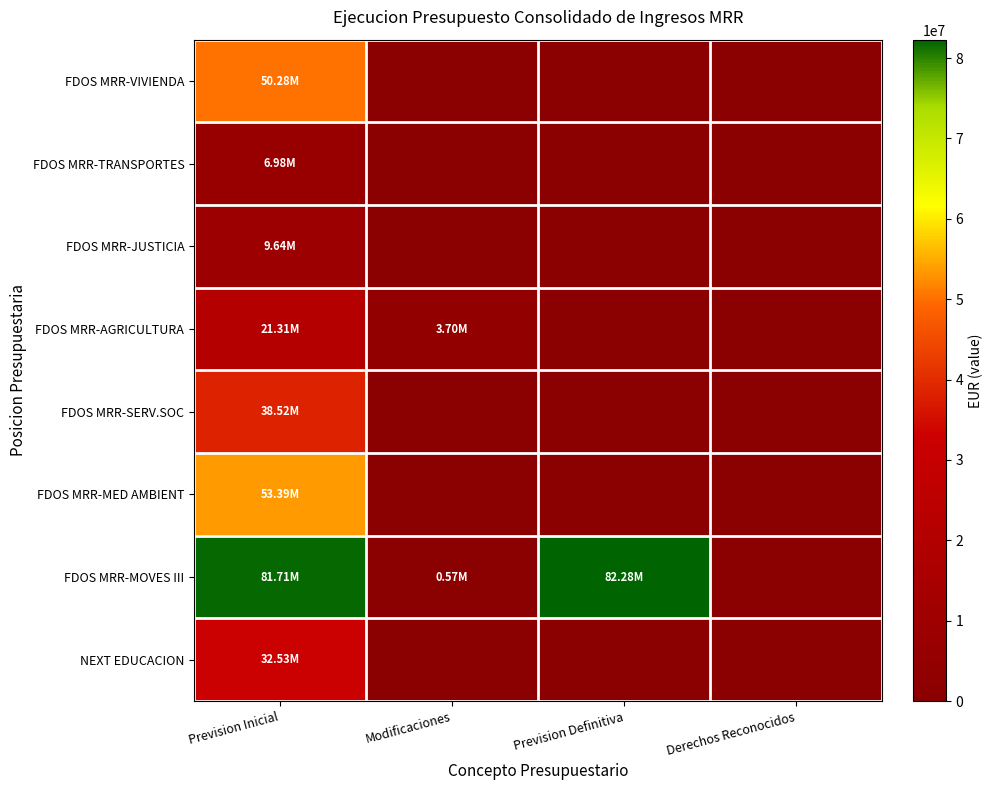

Reading right to left, what are all the values shown in this chart?

FDOS MRR-VIVIENDA: Derechos Reconocidos=0.0	Prevision Definitiva=0.0	Modificaciones=0.0	Prevision Inicial=50279651.3
FDOS MRR-TRANSPORTES: Derechos Reconocidos=0.0	Prevision Definitiva=0.0	Modificaciones=0.0	Prevision Inicial=6978125.5
FDOS MRR-JUSTICIA: Derechos Reconocidos=0.0	Prevision Definitiva=0.0	Modificaciones=0.0	Prevision Inicial=9636410.2
FDOS MRR-AGRICULTURA: Derechos Reconocidos=0.0	Prevision Definitiva=0.0	Modificaciones=3699675.8	Prevision Inicial=21309367.5
FDOS MRR-SERV.SOC: Derechos Reconocidos=0.0	Prevision Definitiva=0.0	Modificaciones=0.0	Prevision Inicial=38522719.8
FDOS MRR-MED AMBIENT: Derechos Reconocidos=0.0	Prevision Definitiva=0.0	Modificaciones=0.0	Prevision Inicial=53386678.0
FDOS MRR-MOVES III: Derechos Reconocidos=0.0	Prevision Definitiva=82284726.6	Modificaciones=574651.3	Prevision Inicial=81710075.3
NEXT EDUCACION: Derechos Reconocidos=0.0	Prevision Definitiva=0.0	Modificaciones=0.0	Prevision Inicial=32530525.7